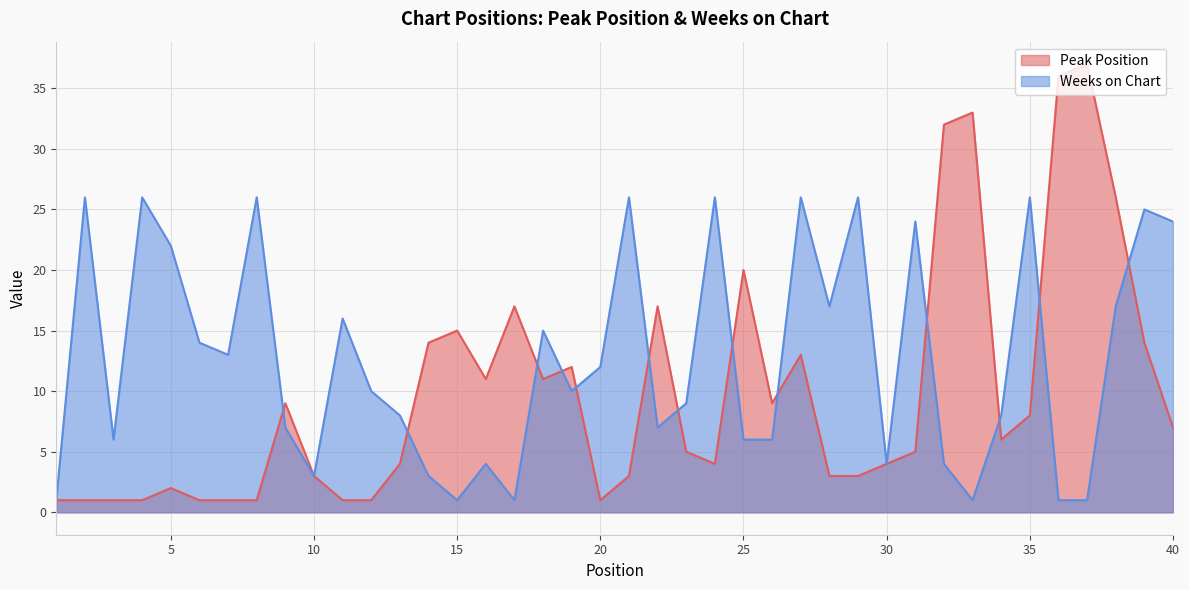

At which category does the chart reach its peak across all series?

37